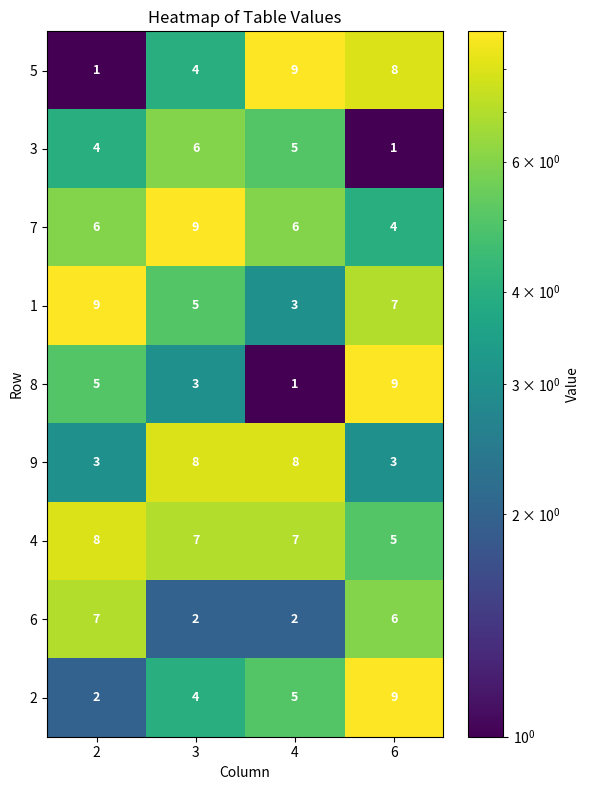

What is the spread (max minus min) of values at 4?

8